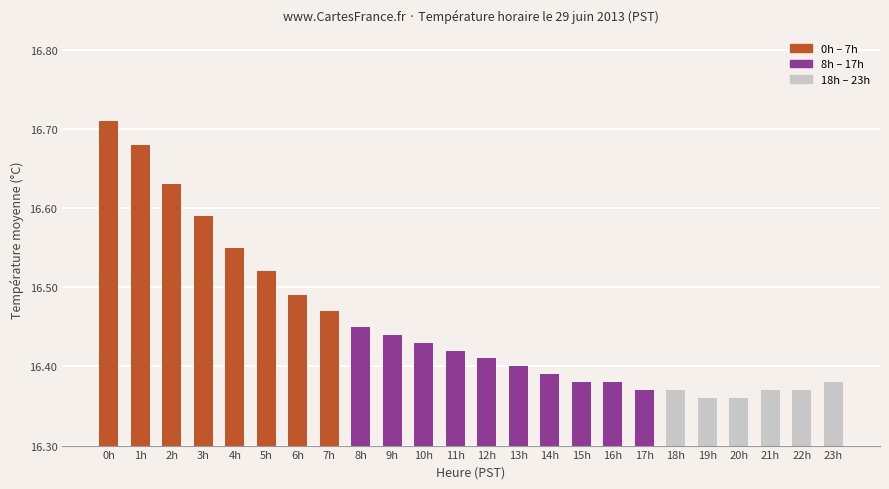

True or false: the data shows 23.0 at 10h.

False